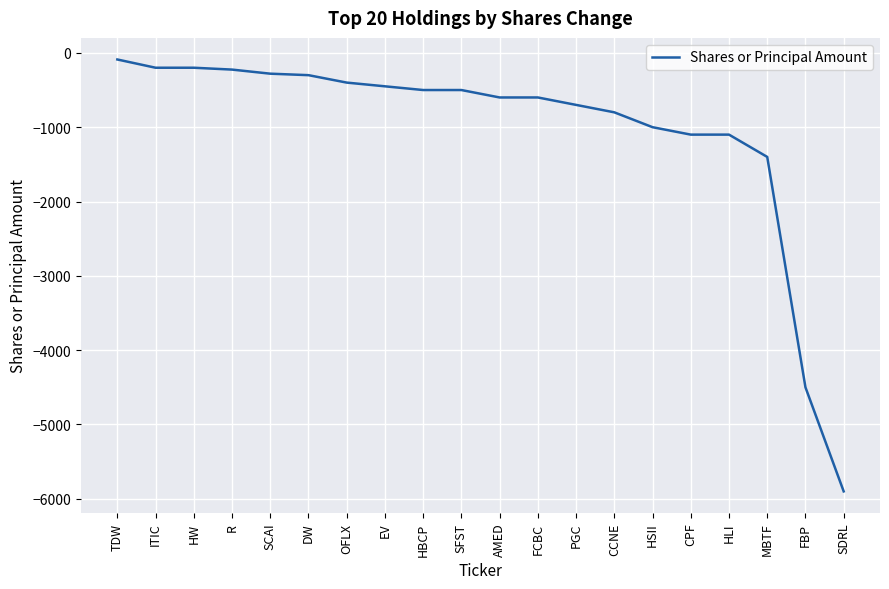

Is it true that the value at SFST is -500?

True